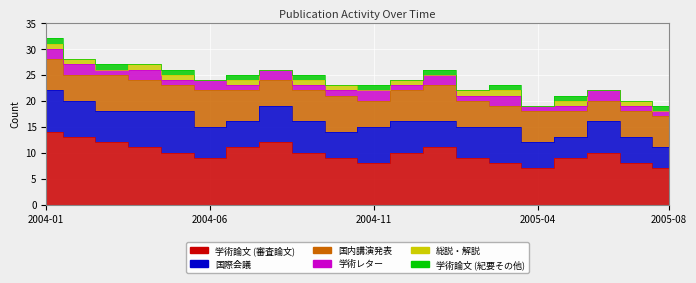

What value does the 学術論文 (紀要その他) series have at 2004-07?

1